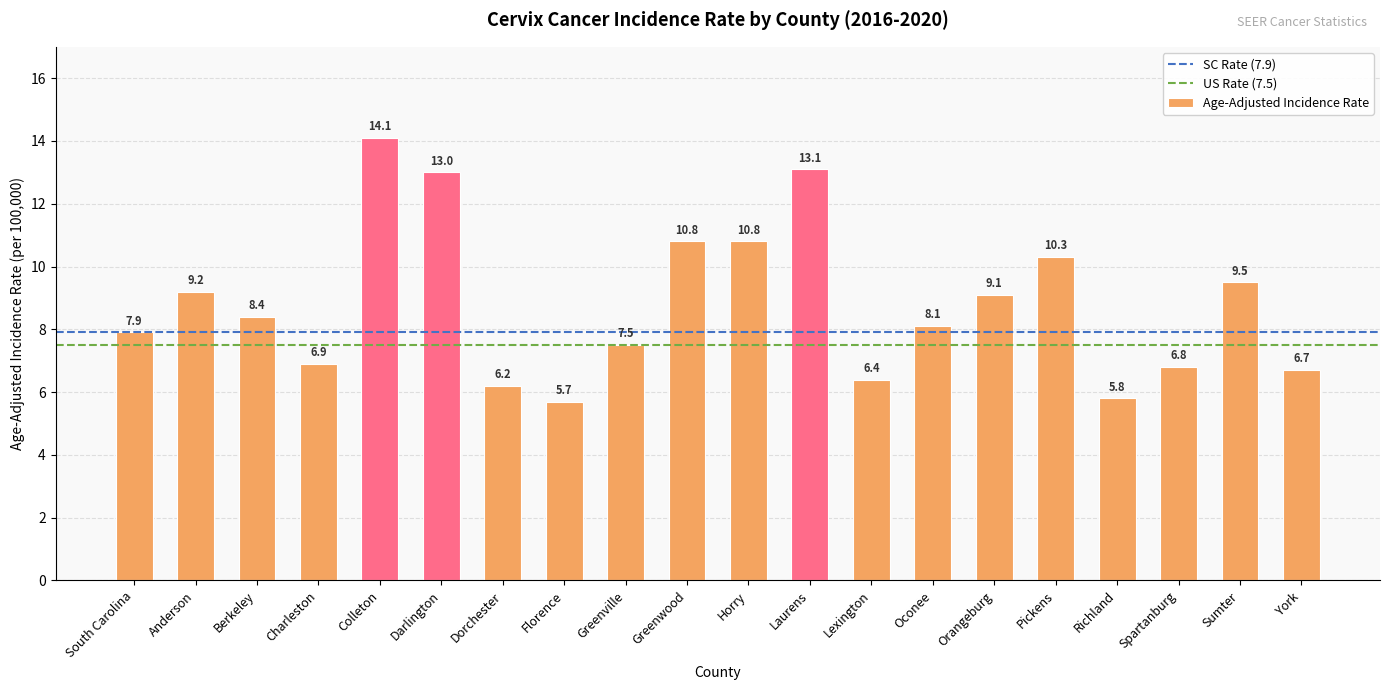

What is the sum of the values at Berkeley and Lexington?

14.8